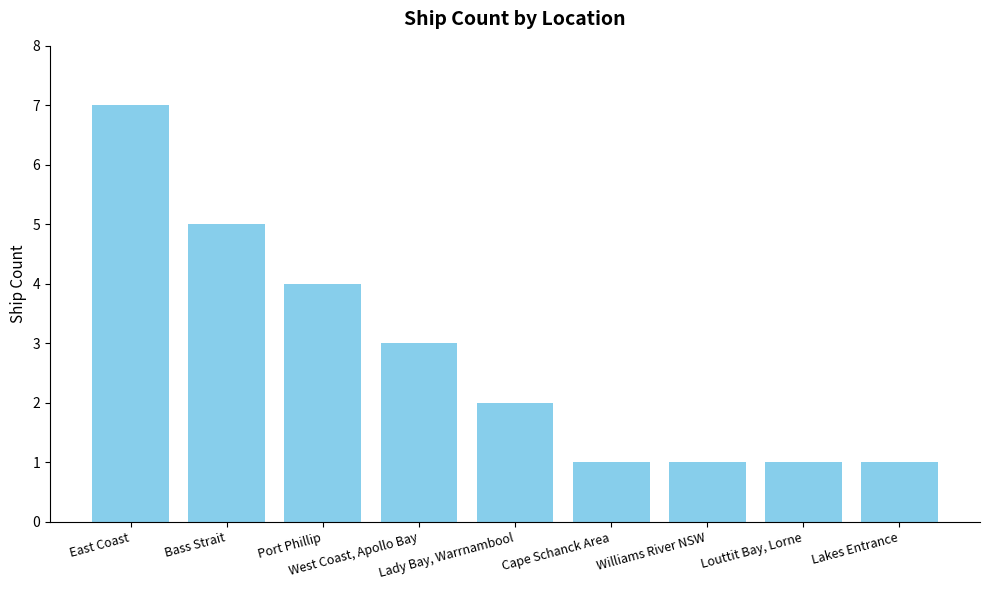

Reading left to right, transcribe all the data shown in this chart.

7	5	4	3	2	1	1	1	1